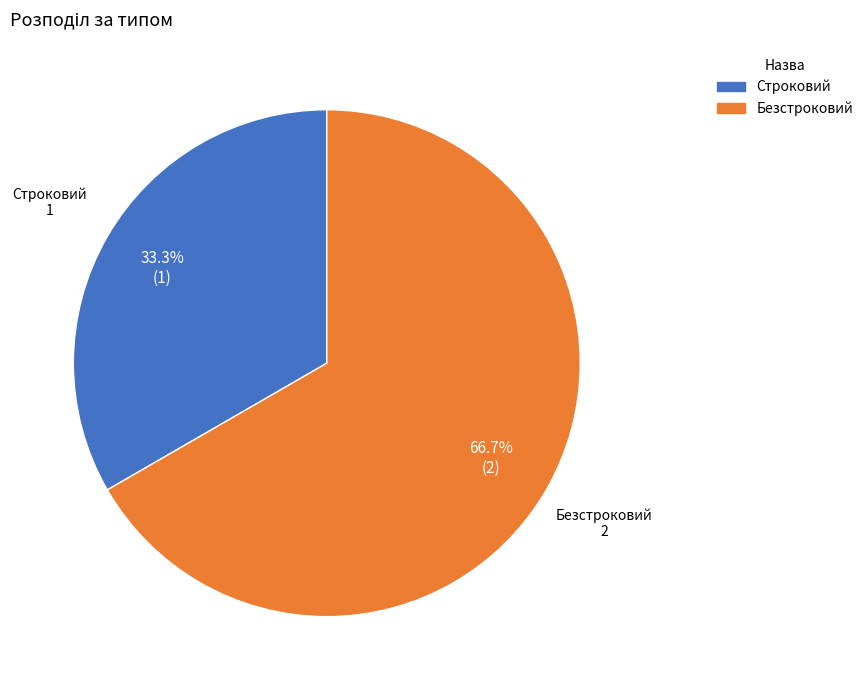

Between Безстроковий and Строковий, which is larger?

Безстроковий